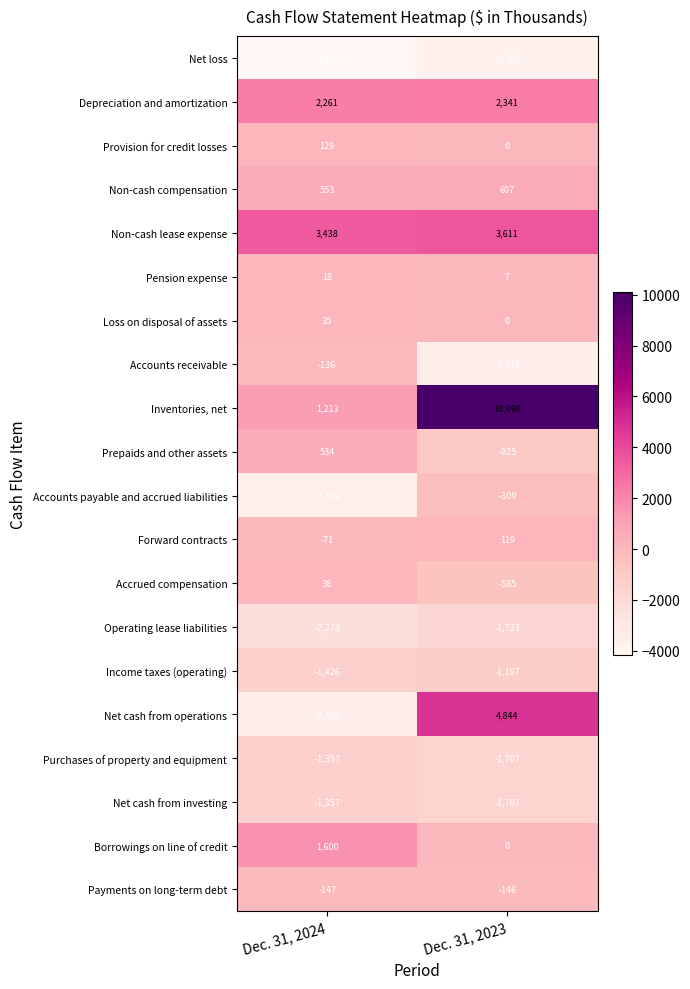

What is the approximate value of Accounts payable and accrued liabilities at Dec. 31, 2024, to the nearest 10?

-3550